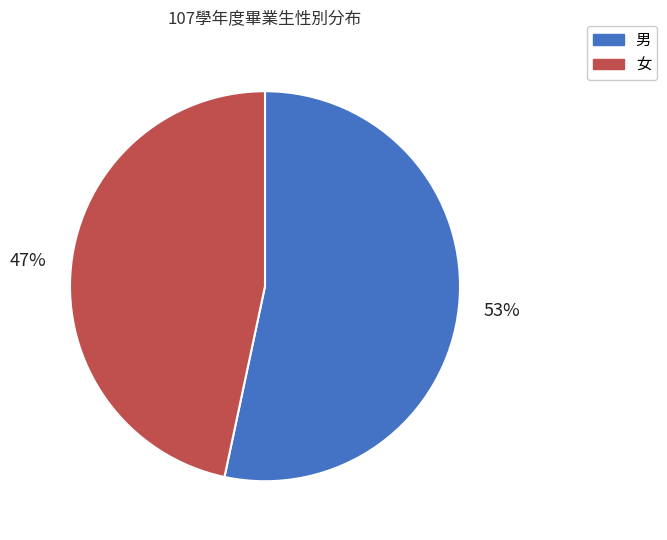

Which slice represents more than half of the pie?

男